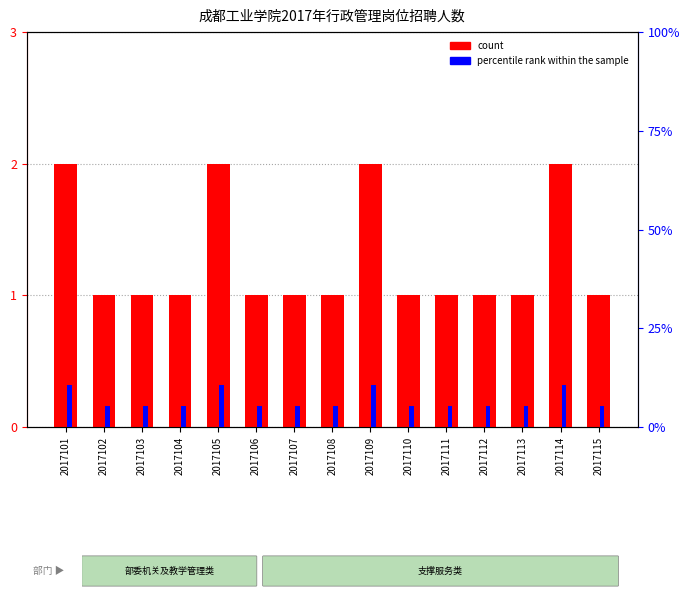

What is the sum of all count values?

19.0